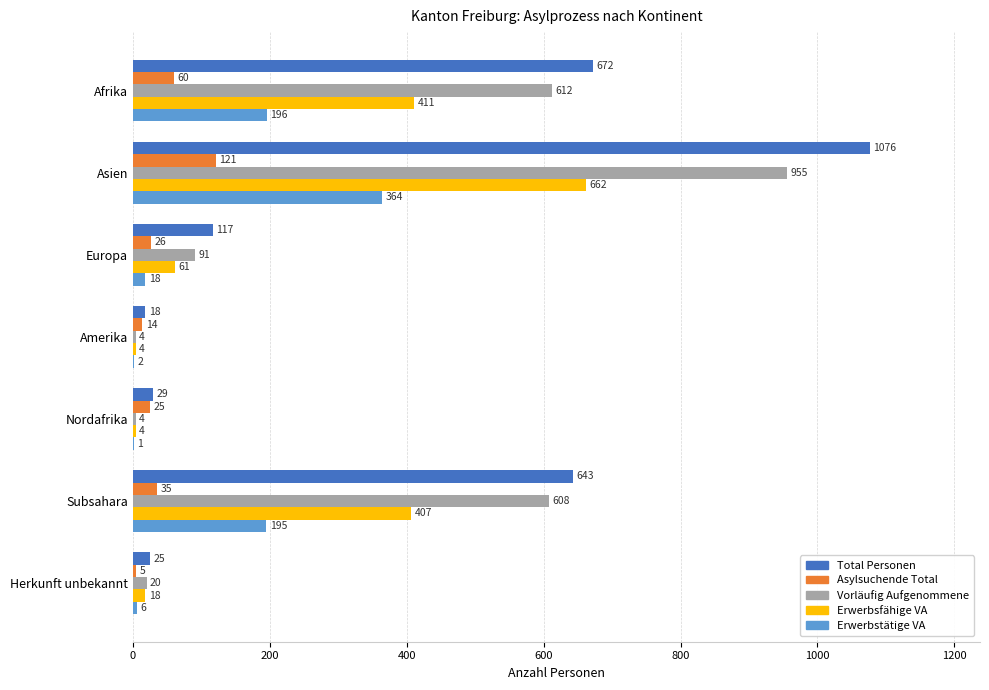

The Asylsuchende Total series shows 121 at Asien. True or false?

True